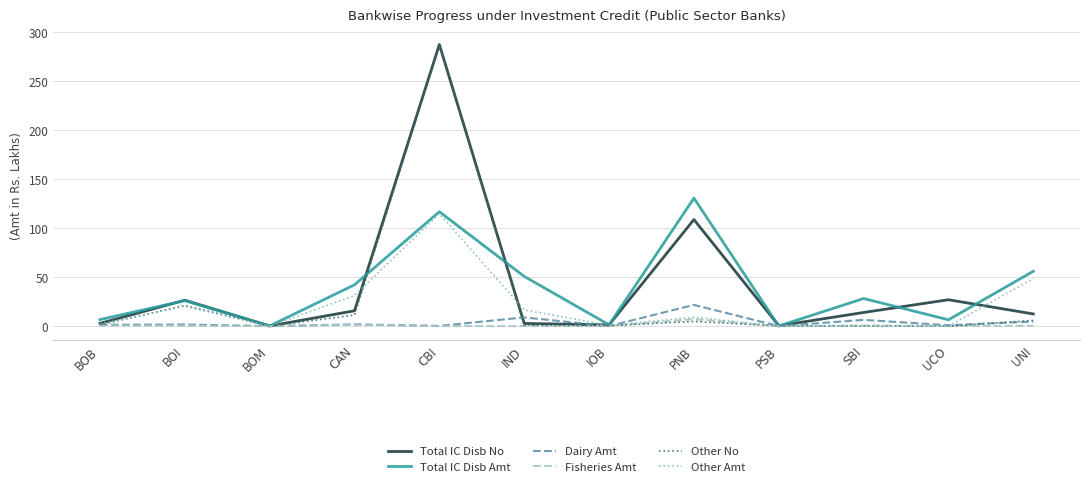

The Total IC Disb No series shows 26.9 at UCO. True or false?

True